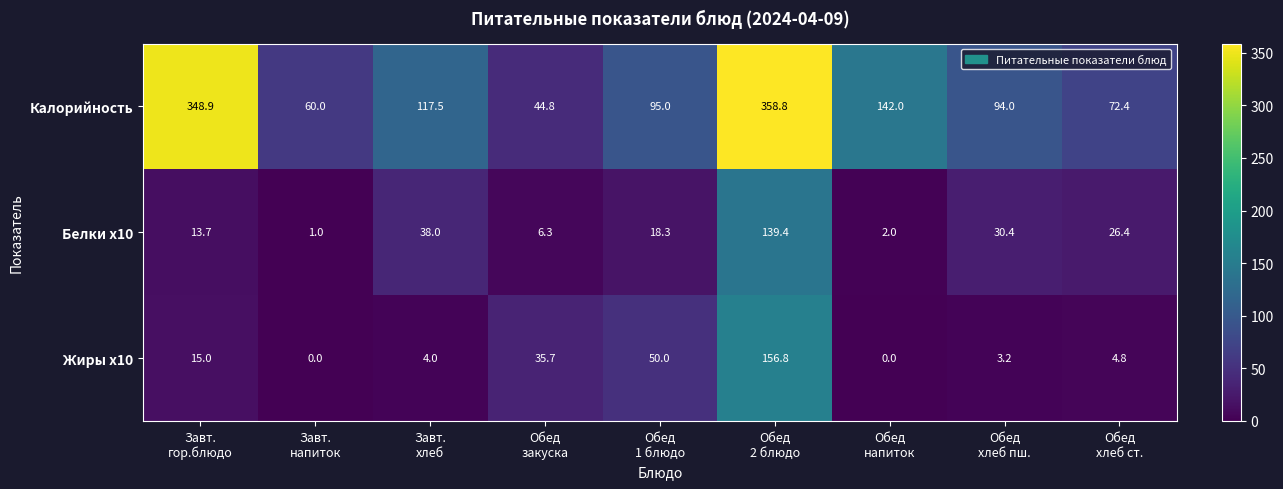

What is the sum of all Калорийность values?

1333.4